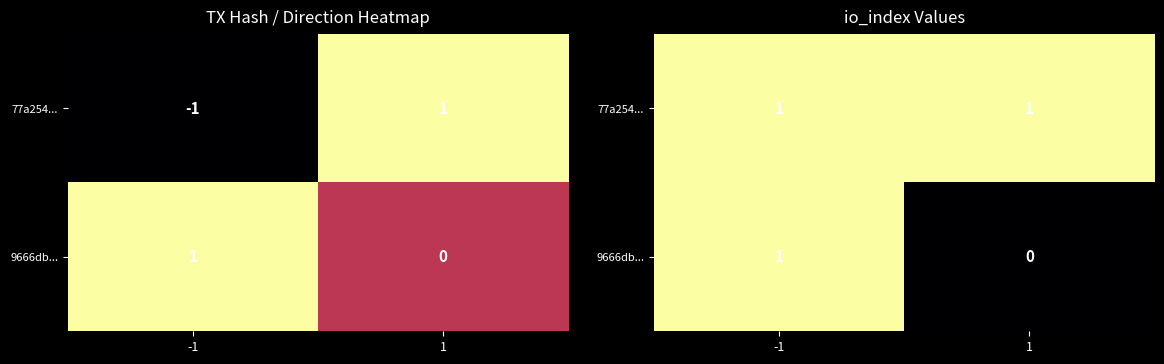

Which series has the largest total across all categories?

77a254...